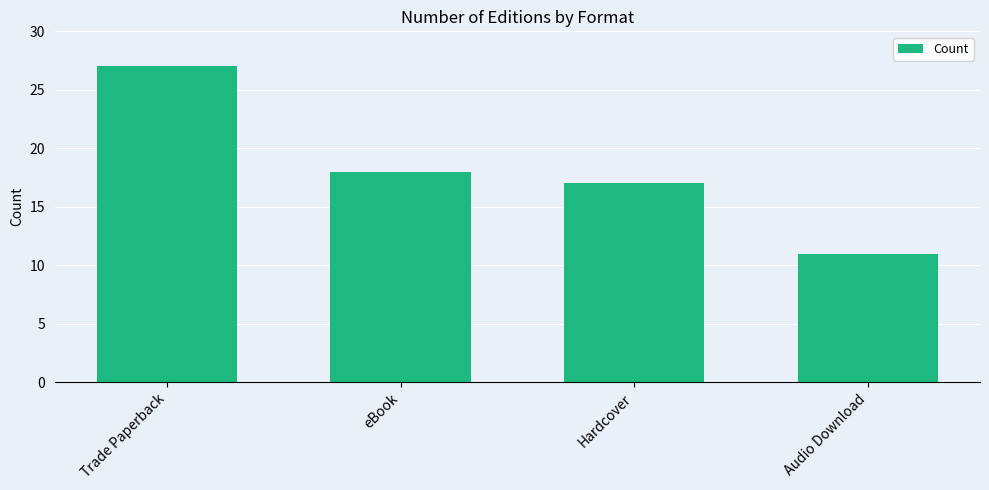

What position from the left is eBook?

2